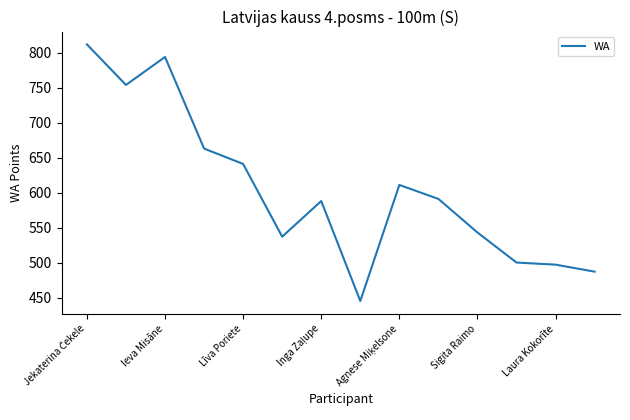

Count the number of categories in the chart.

14